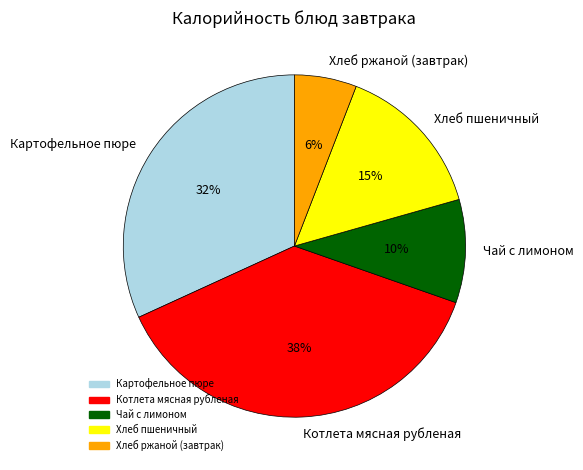

To the nearest percent, what portion does Хлеб ржаной (завтрак) represent?

6%